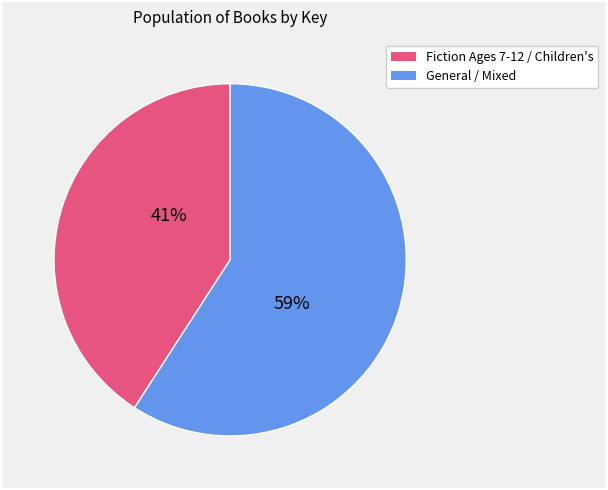

To the nearest percent, what is the average slice percentage?

50%